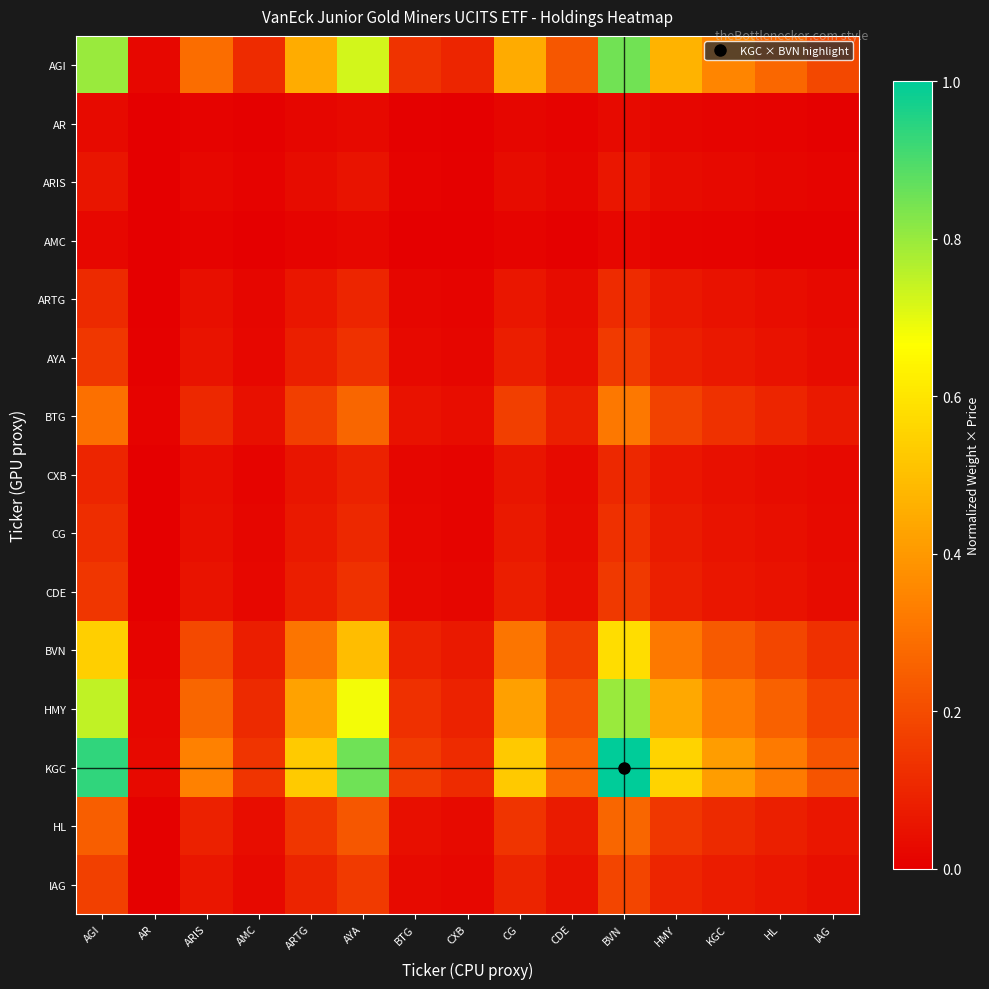

At which category is the sum across all series the highest?

BVN